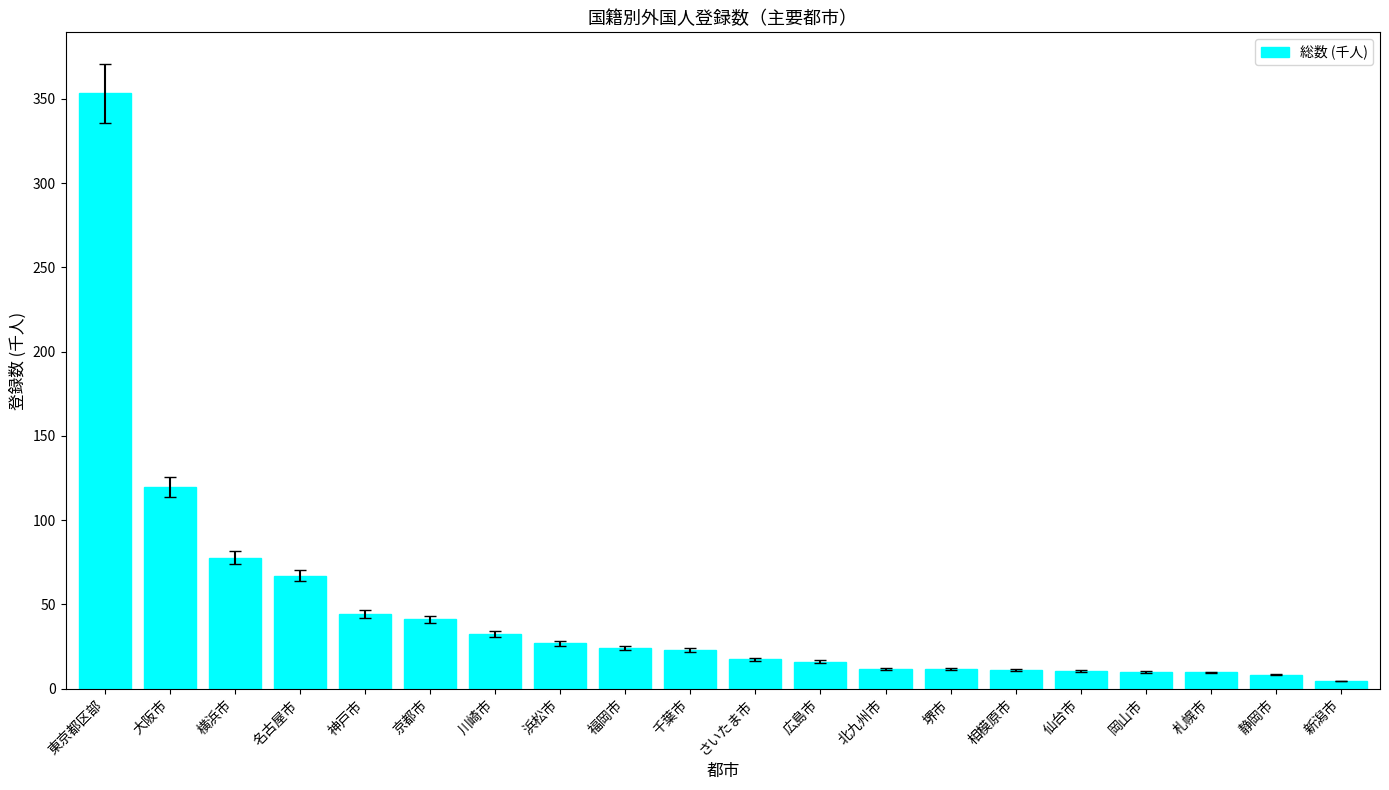

What is the sum of the values at 千葉市 and 福岡市?

47.1